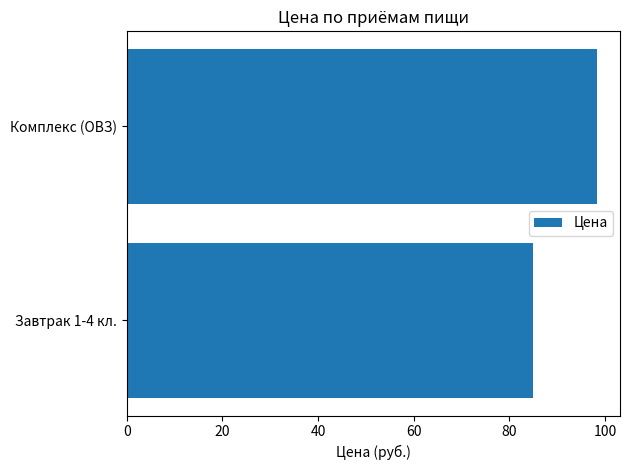

What is the greatest value displayed?

98.2